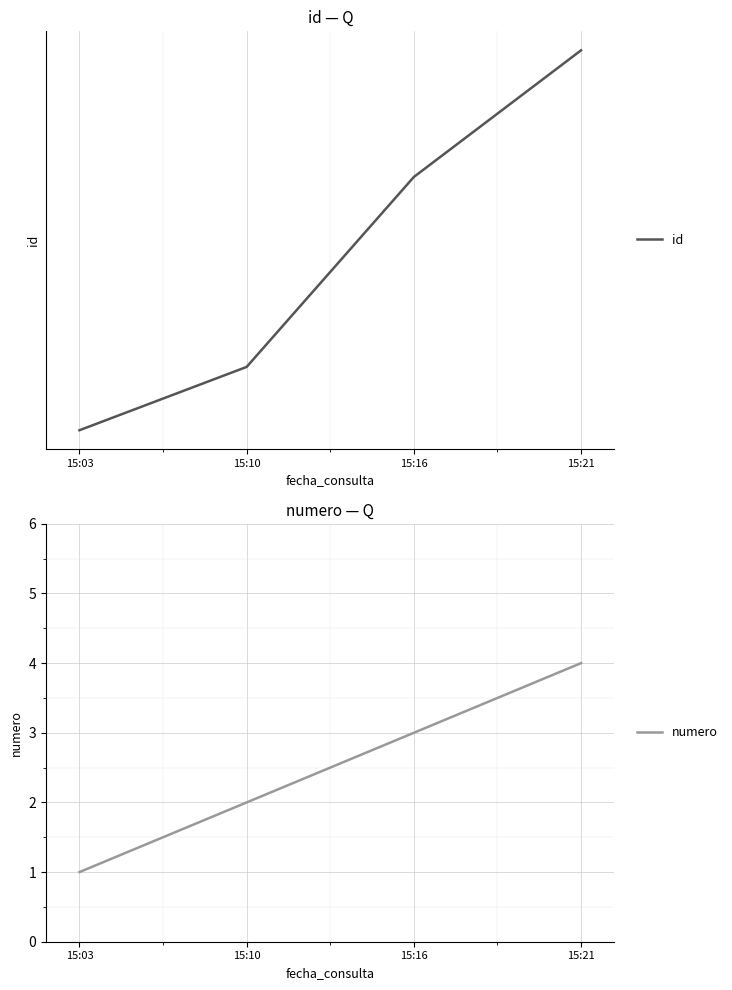

Rank the series by their average value, from highest to lowest.

id, numero